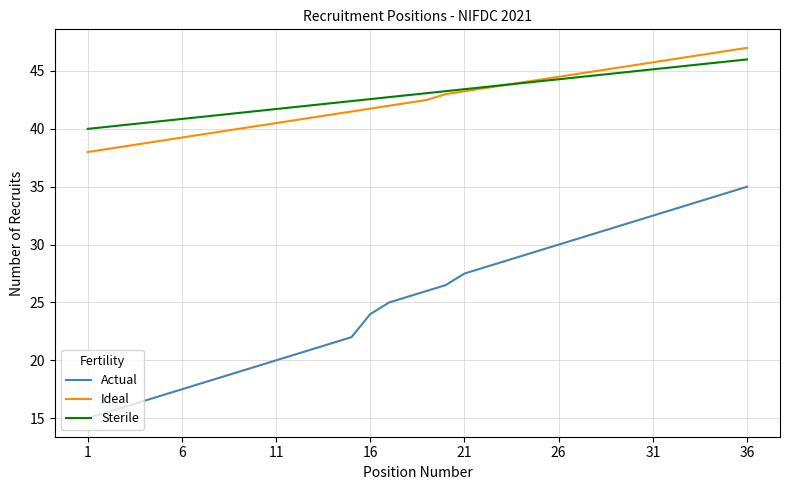

Which series has the widest spread of values?

Actual